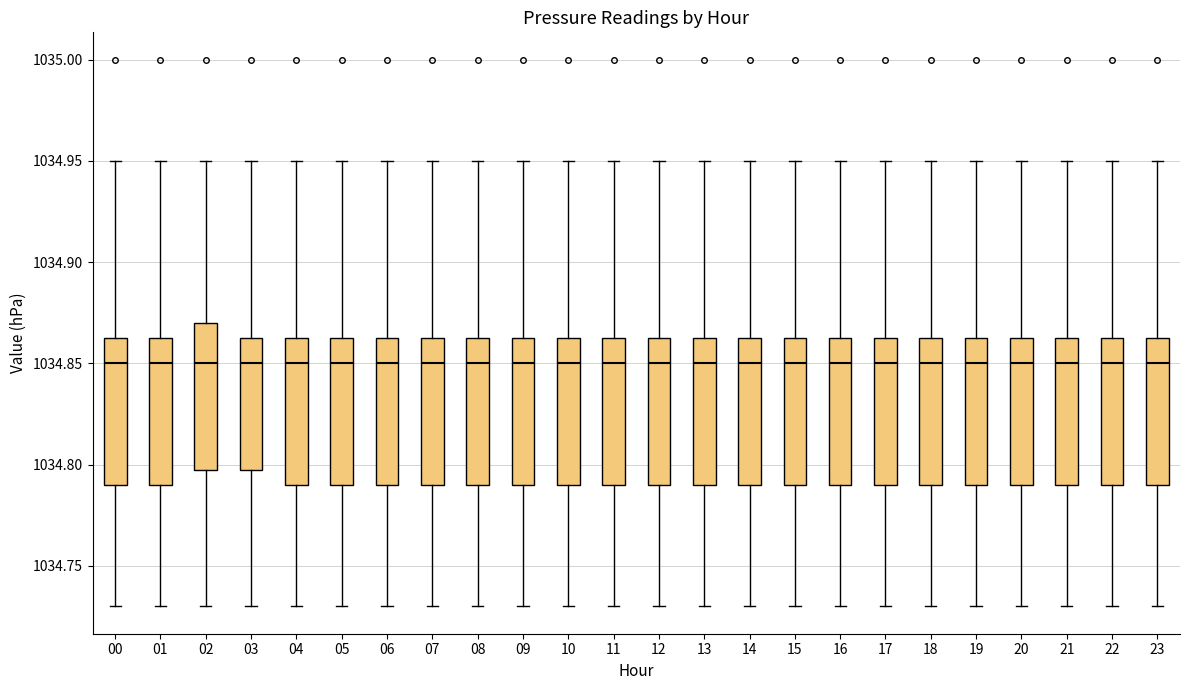

Reading left to right, read every box against the y-axis: the position of its median line, the range the box covers, and the ends of its whiskers. The values are not printed on the chart, so give them approximately, as read against the axis.

00: median 1034.850, box 1034.790 to 1034.865, whiskers 1034.730 to 1034.950
01: median 1034.850, box 1034.790 to 1034.865, whiskers 1034.730 to 1034.950
02: median 1034.850, box 1034.800 to 1034.870, whiskers 1034.730 to 1034.950
03: median 1034.850, box 1034.800 to 1034.865, whiskers 1034.730 to 1034.950
04: median 1034.850, box 1034.790 to 1034.865, whiskers 1034.730 to 1034.950
05: median 1034.850, box 1034.790 to 1034.865, whiskers 1034.730 to 1034.950
06: median 1034.850, box 1034.790 to 1034.865, whiskers 1034.730 to 1034.950
07: median 1034.850, box 1034.790 to 1034.865, whiskers 1034.730 to 1034.950
08: median 1034.850, box 1034.790 to 1034.865, whiskers 1034.730 to 1034.950
09: median 1034.850, box 1034.790 to 1034.865, whiskers 1034.730 to 1034.950
10: median 1034.850, box 1034.790 to 1034.865, whiskers 1034.730 to 1034.950
11: median 1034.850, box 1034.790 to 1034.865, whiskers 1034.730 to 1034.950
12: median 1034.850, box 1034.790 to 1034.865, whiskers 1034.730 to 1034.950
13: median 1034.850, box 1034.790 to 1034.865, whiskers 1034.730 to 1034.950
14: median 1034.850, box 1034.790 to 1034.865, whiskers 1034.730 to 1034.950
15: median 1034.850, box 1034.790 to 1034.865, whiskers 1034.730 to 1034.950
16: median 1034.850, box 1034.790 to 1034.865, whiskers 1034.730 to 1034.950
17: median 1034.850, box 1034.790 to 1034.865, whiskers 1034.730 to 1034.950
18: median 1034.850, box 1034.790 to 1034.865, whiskers 1034.730 to 1034.950
19: median 1034.850, box 1034.790 to 1034.865, whiskers 1034.730 to 1034.950
20: median 1034.850, box 1034.790 to 1034.865, whiskers 1034.730 to 1034.950
21: median 1034.850, box 1034.790 to 1034.865, whiskers 1034.730 to 1034.950
22: median 1034.850, box 1034.790 to 1034.865, whiskers 1034.730 to 1034.950
23: median 1034.850, box 1034.790 to 1034.865, whiskers 1034.730 to 1034.950